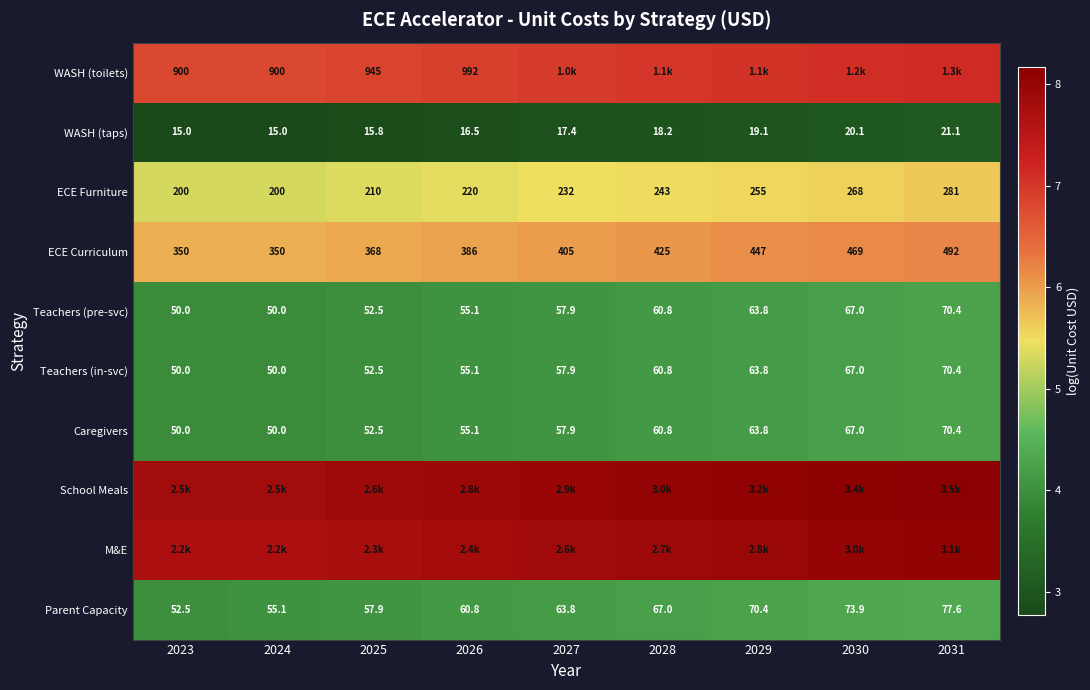

Is the value of WASH (toilets) at 2025 greater than the value of ECE Furniture at 2030?

Yes